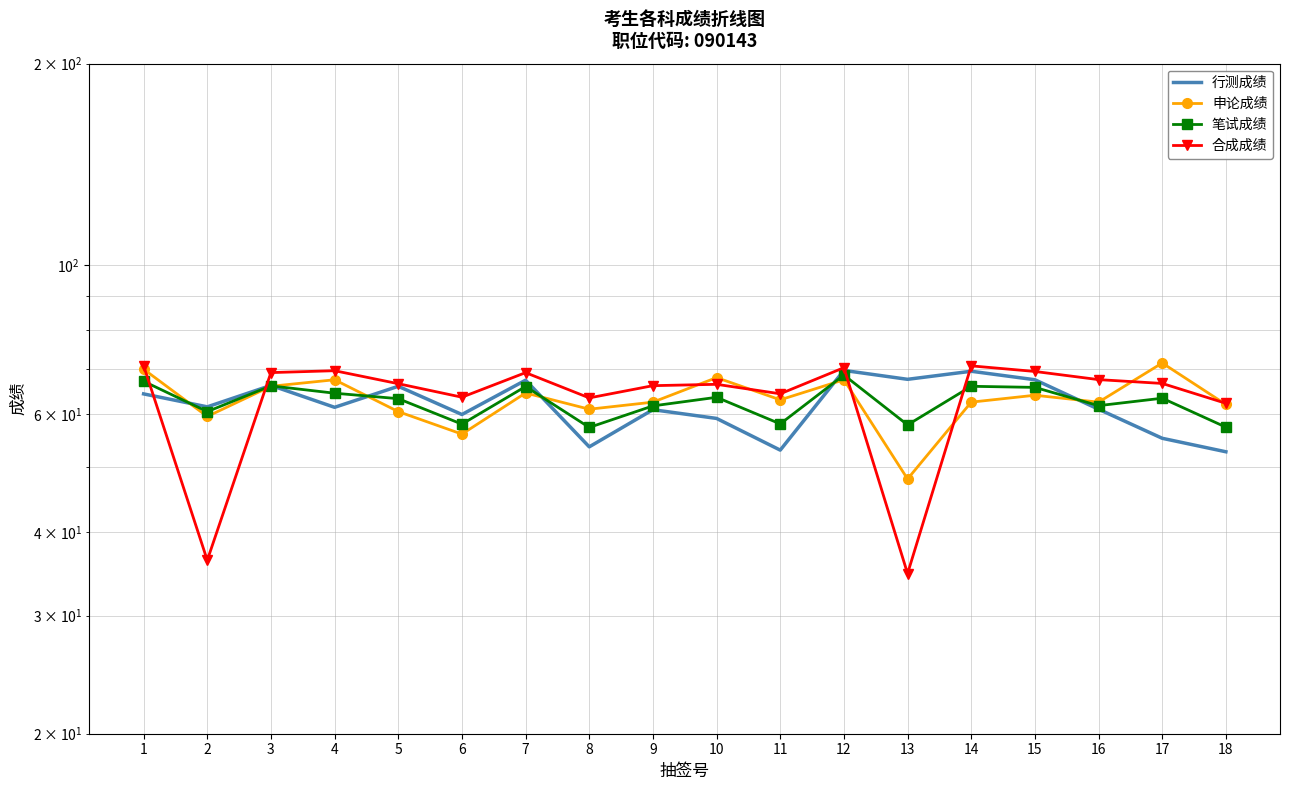

What is the smallest value displayed?

34.7